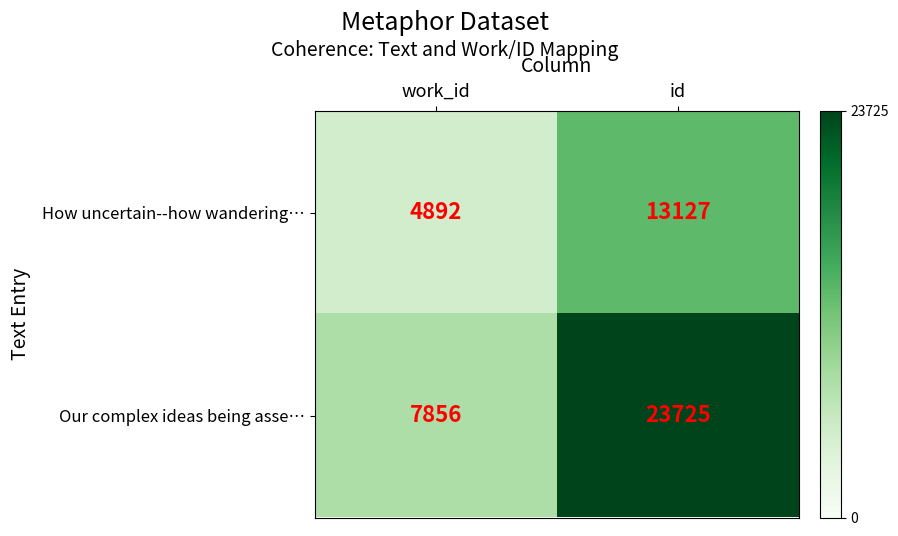

List the labels in order of Our complex ideas being asse… value, largest first.

id, work_id